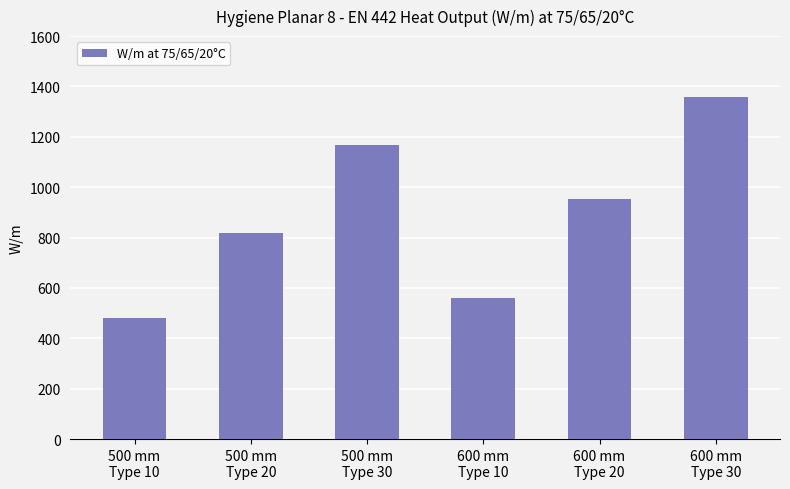

The chart shows a value of 318 at 600 mm
Type 20. True or false?

False